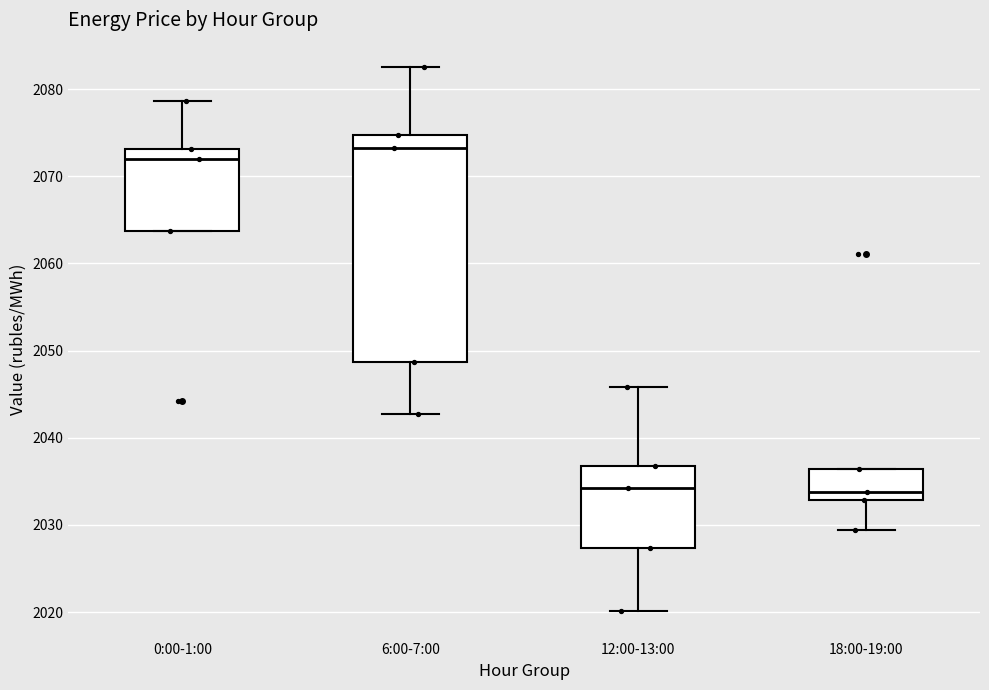

Which box has the highest median line?

6:00-7:00